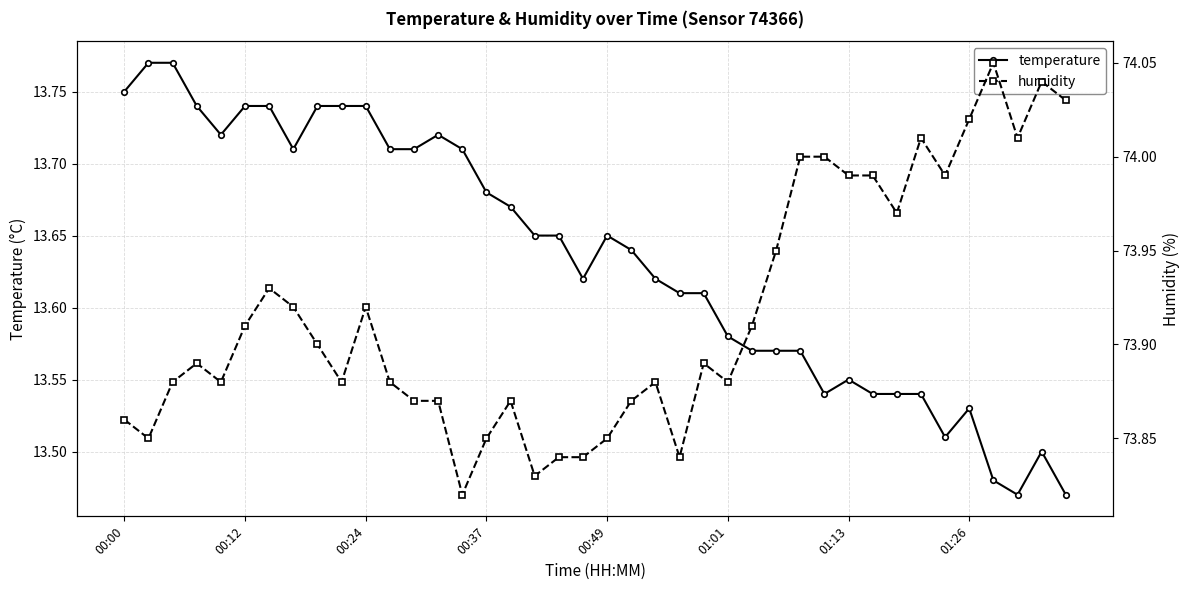

How many temperature values are between 13 and 14?

40